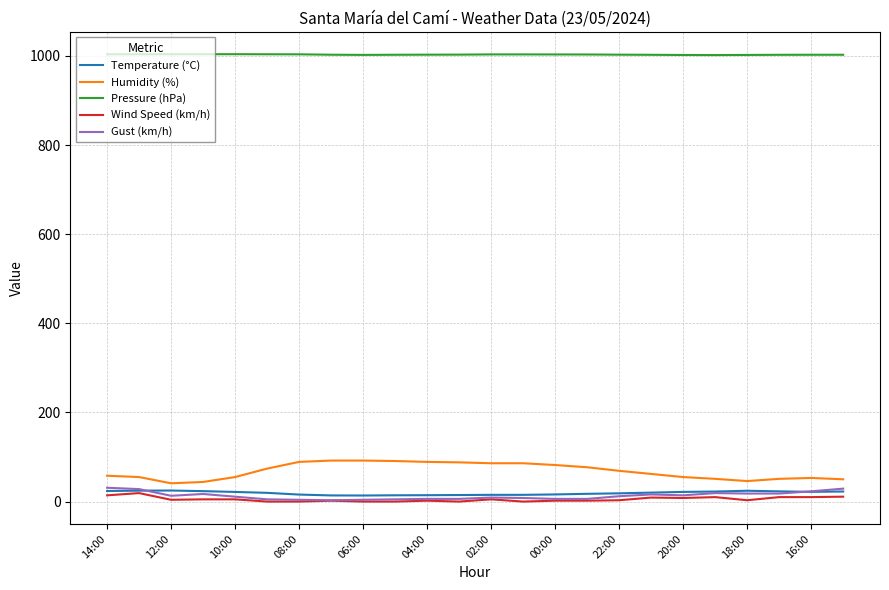

True or false: Gust (km/h) has more than 0 points higher than both neighbors.

True